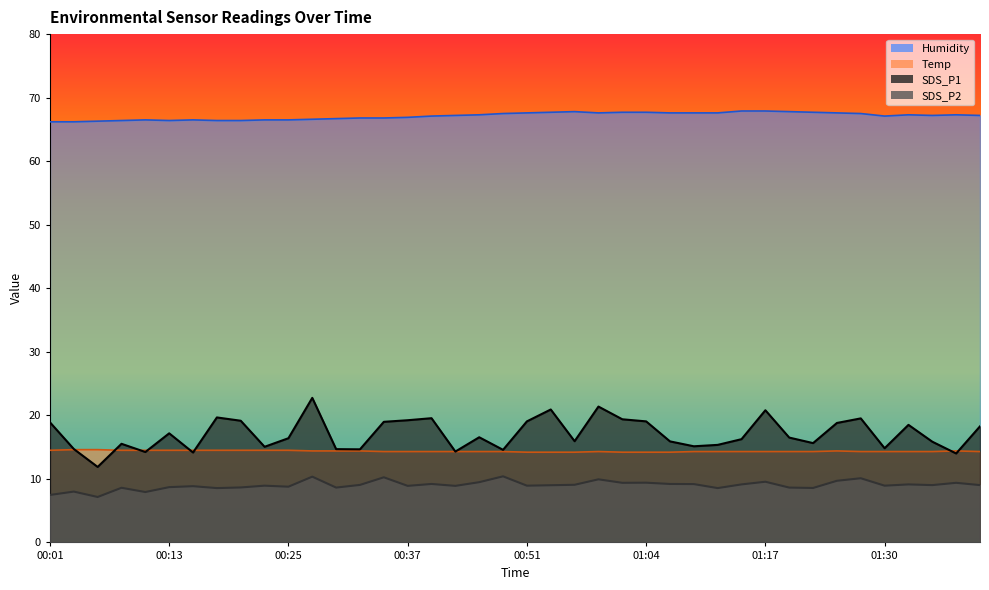

True or false: SDS_P1 has more than 0 interior local peaks.

True